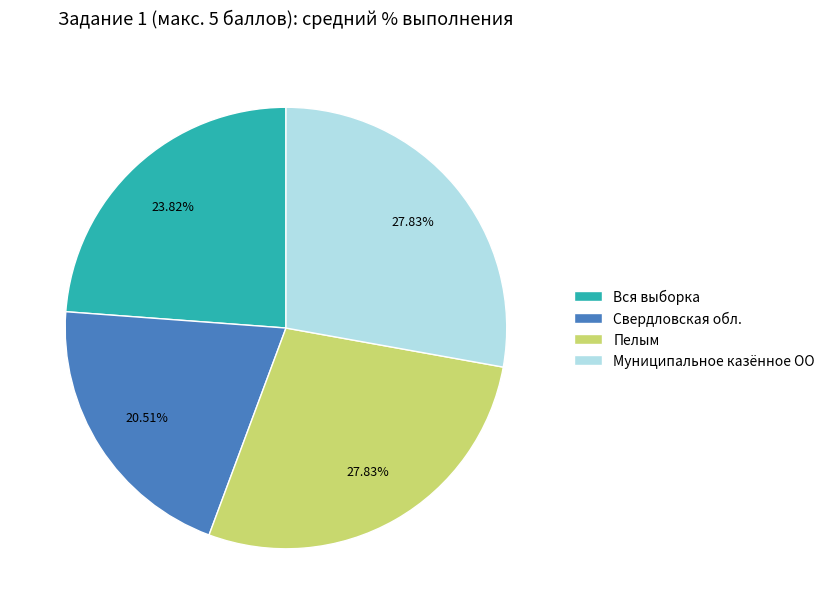

True or false: Муниципальное казённое ОО accounts for 28% of the total.

True